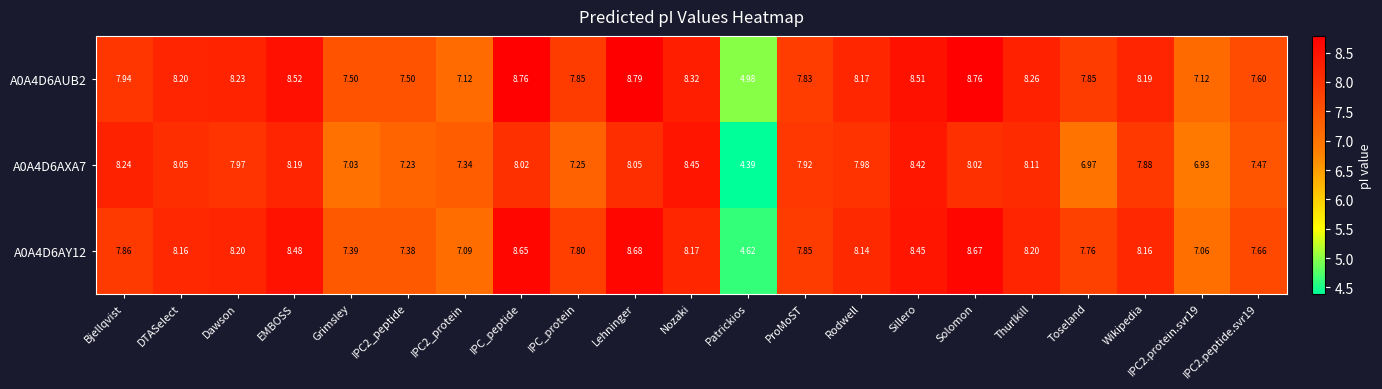

At which label does A0A4D6AY12 reach its minimum?

Patrickios